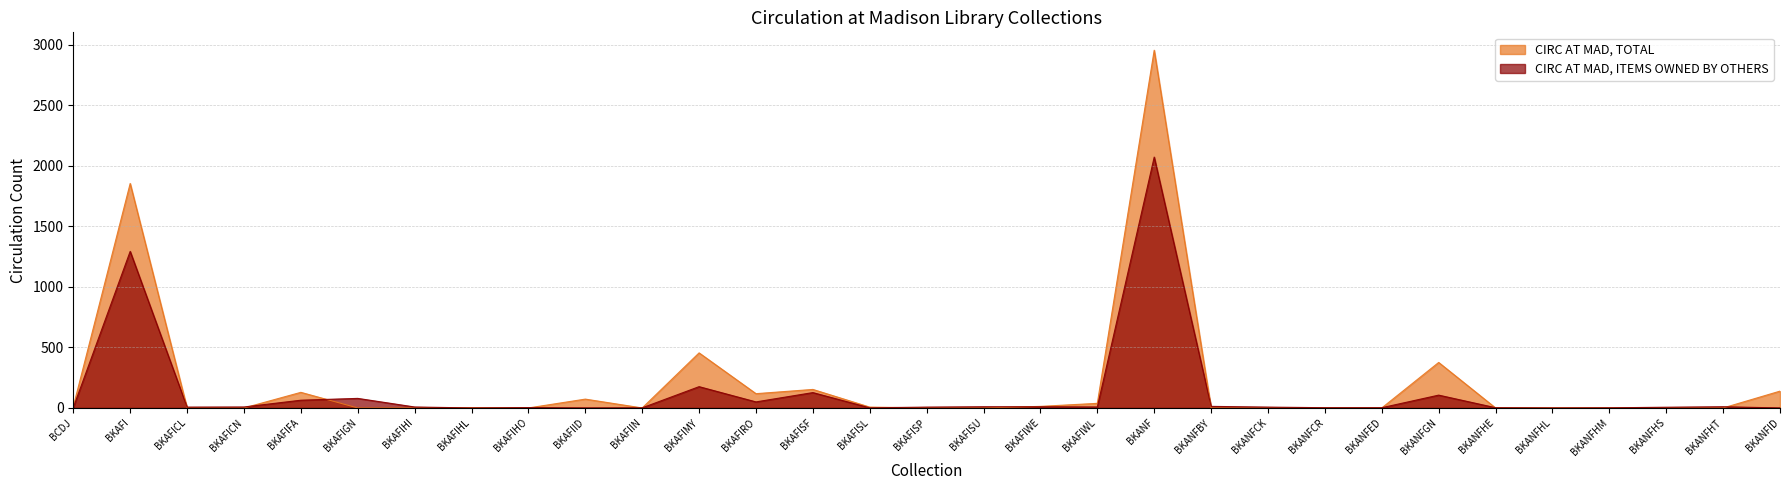

How many lines are shown in the chart?

2